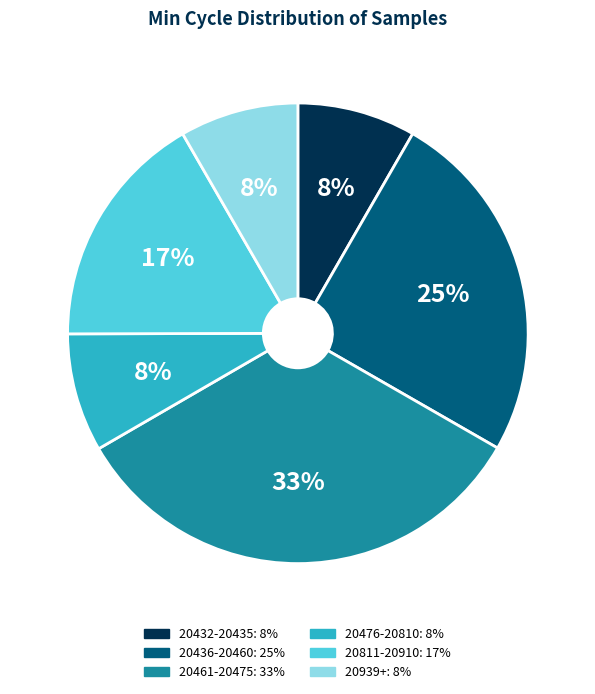

Is there any slice that represents more than half of the pie?

No